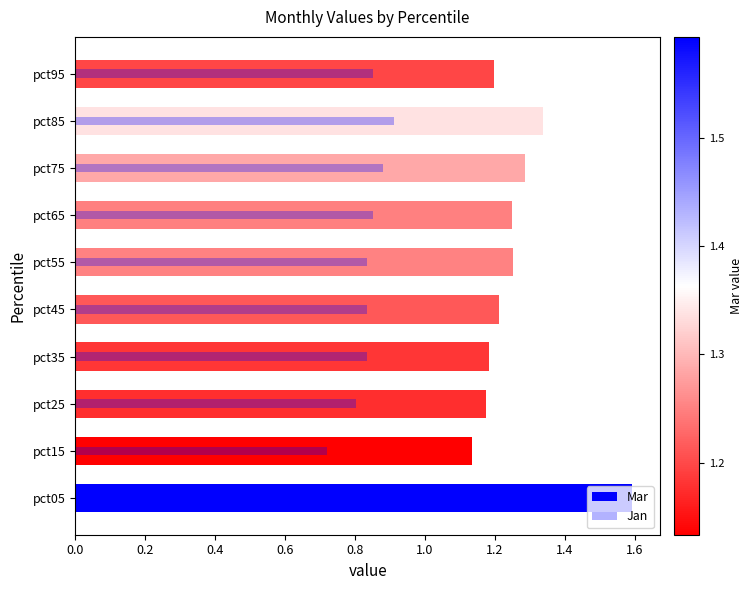

Reading right to left, extract all data points from this chart.

Mar: 1.2	1.3	1.3	1.2	1.3	1.2	1.2	1.2	1.1	1.6
Jan: 0.9	0.9	0.9	0.9	0.8	0.8	0.8	0.8	0.7	0.2